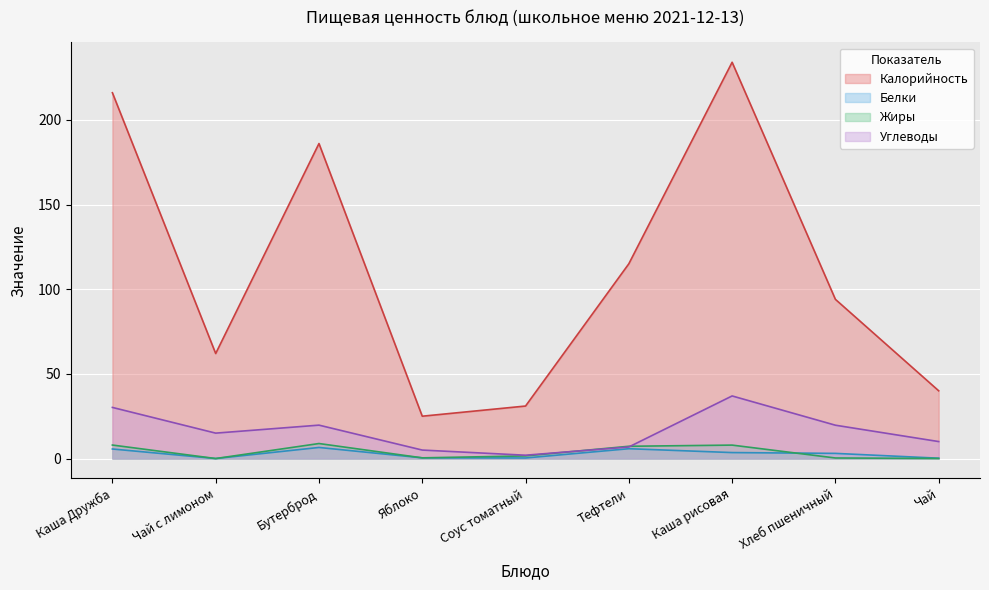

At which label is Углеводы closest to 19?

Хлеб пшеничный